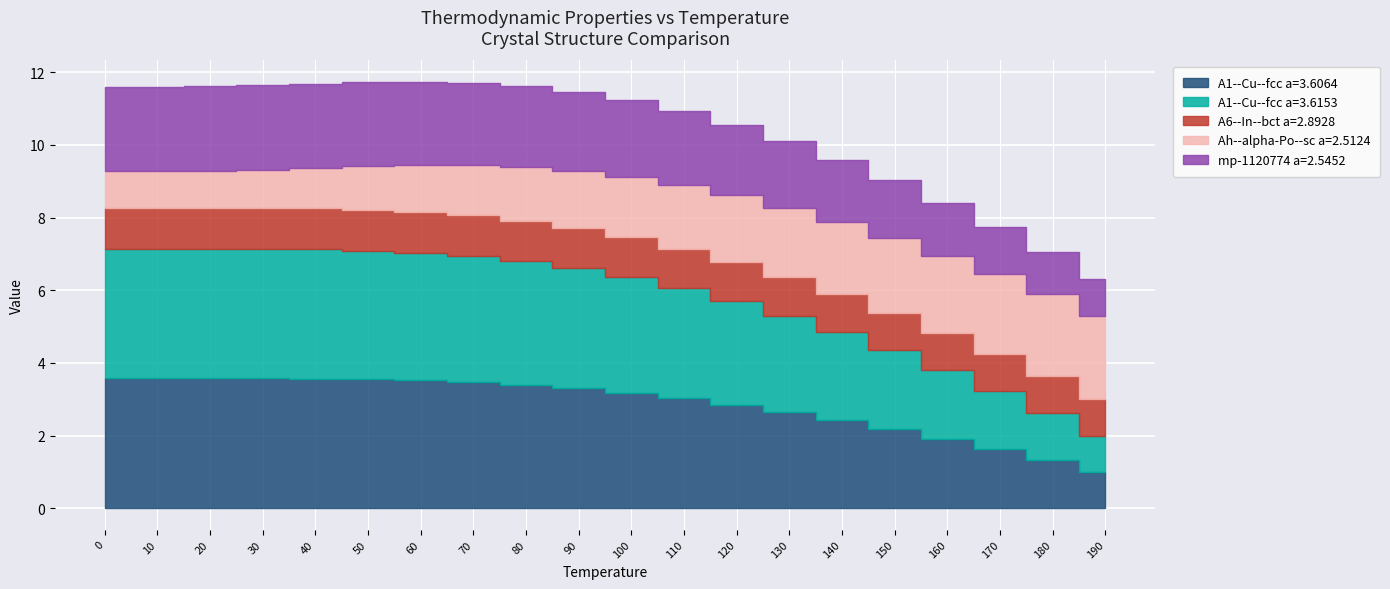

Which label corresponds to the smallest value in the chart?

190